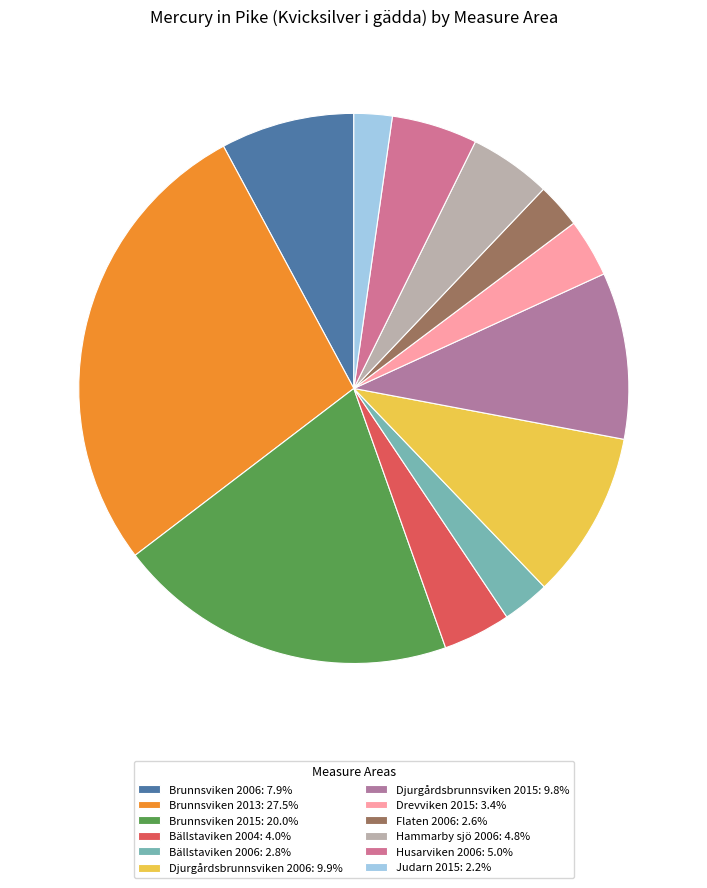

Is there a majority slice in this chart?

No